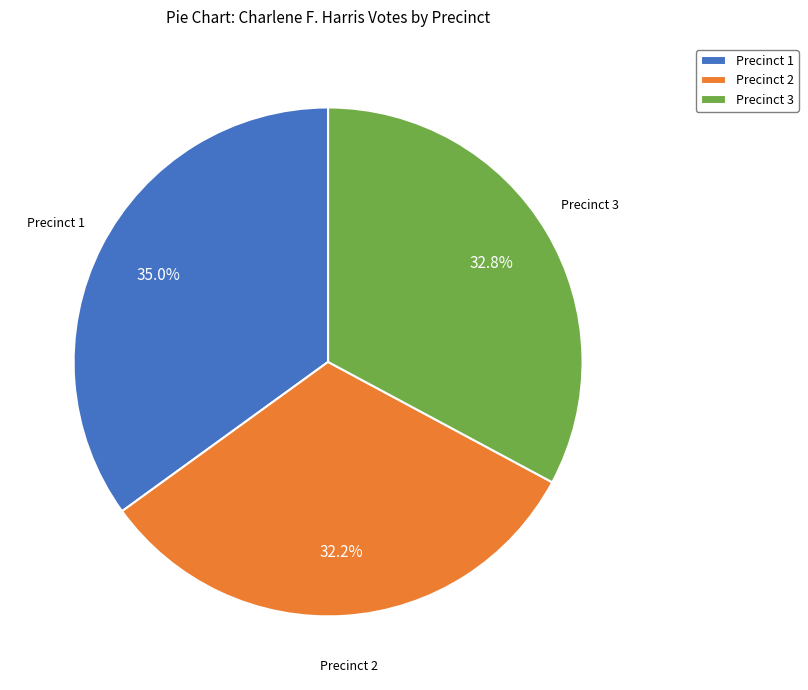

Rank the categories by value from highest to lowest.

Precinct 1, Precinct 3, Precinct 2